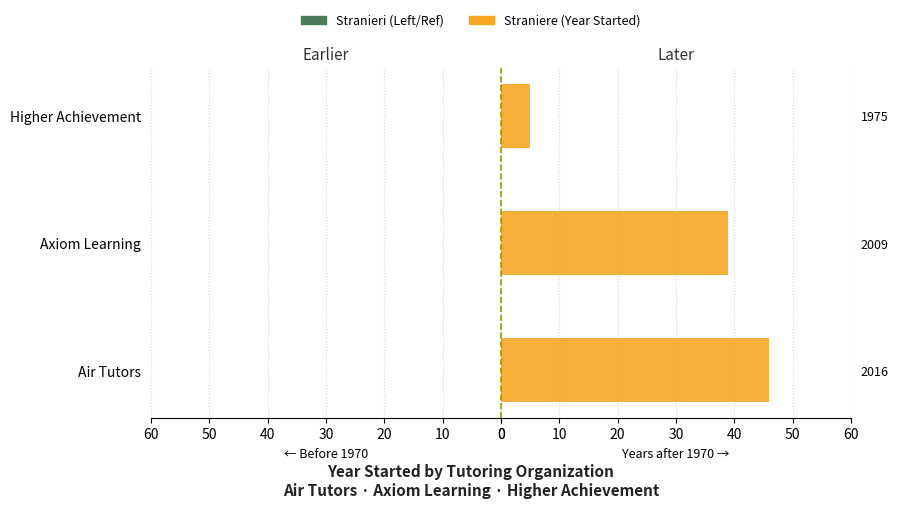

Where is the data nearest to the value 25?

2009